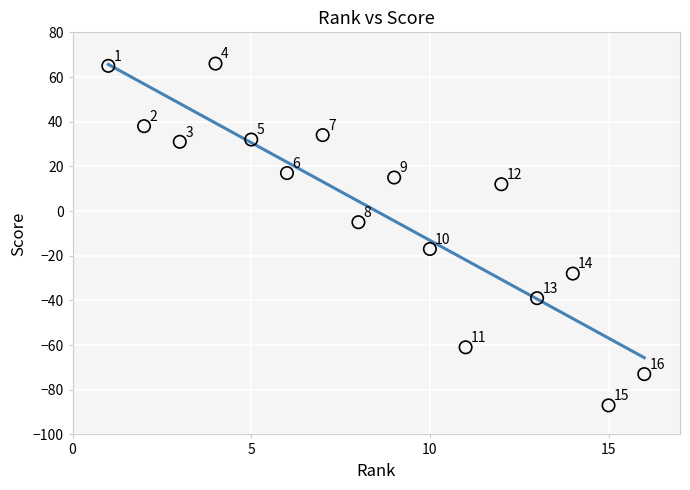

What Y value in the scatter plot is closest to -10?

-5